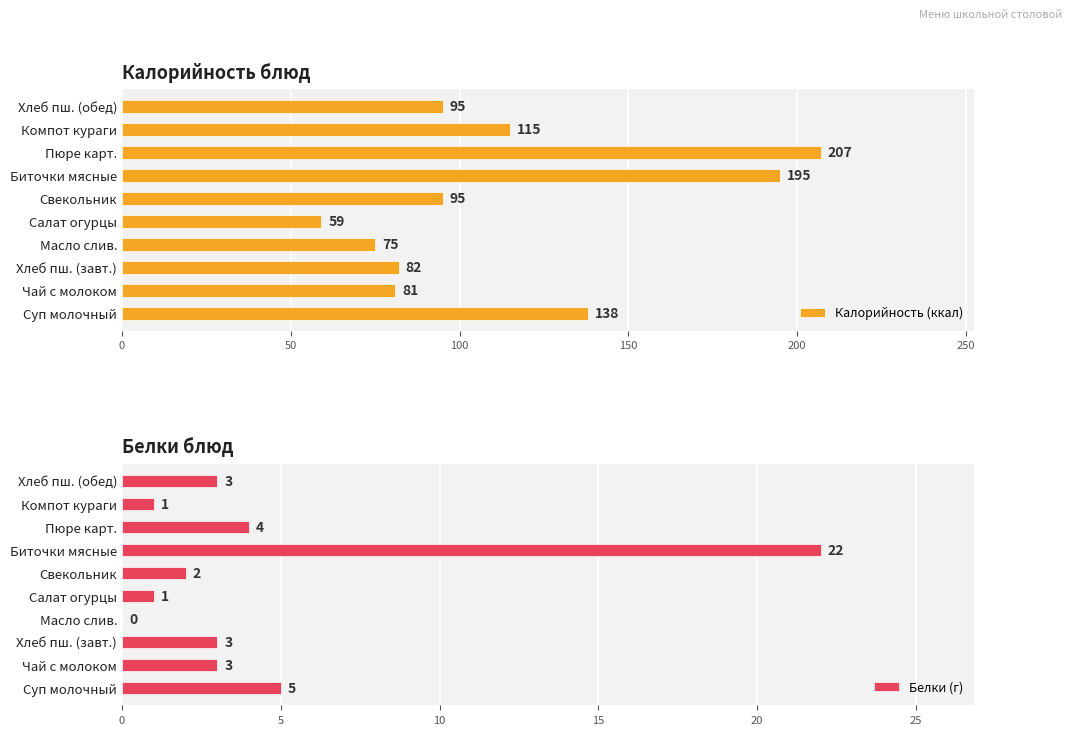

Which category has the lowest value in the Калорийность (ккал) series?

Салат огурцы